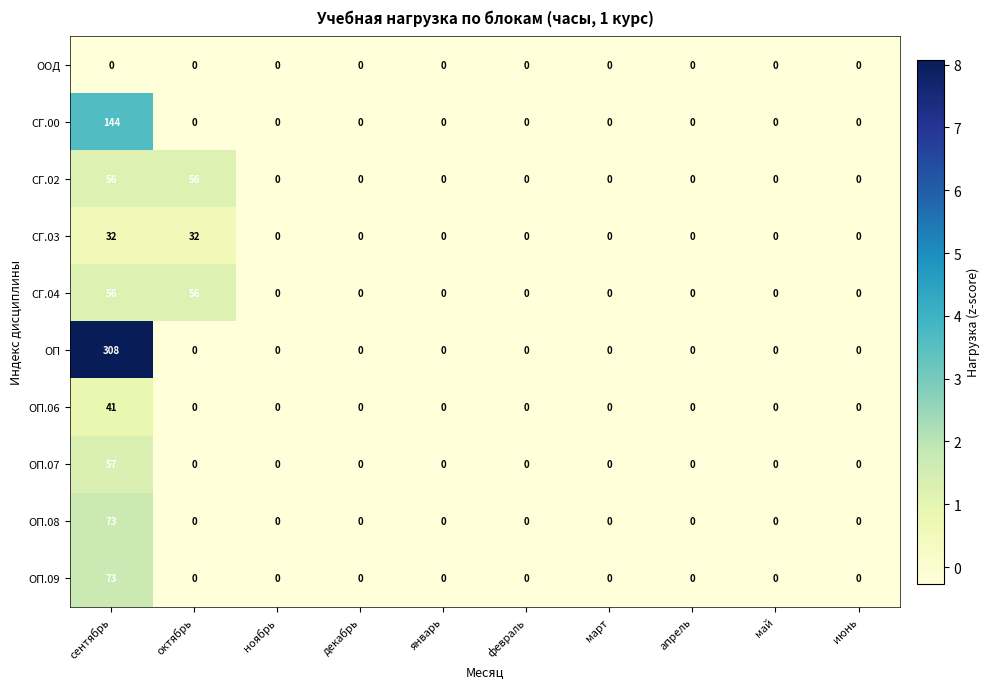

True or false: ОП has a value of -176 at июнь.

False